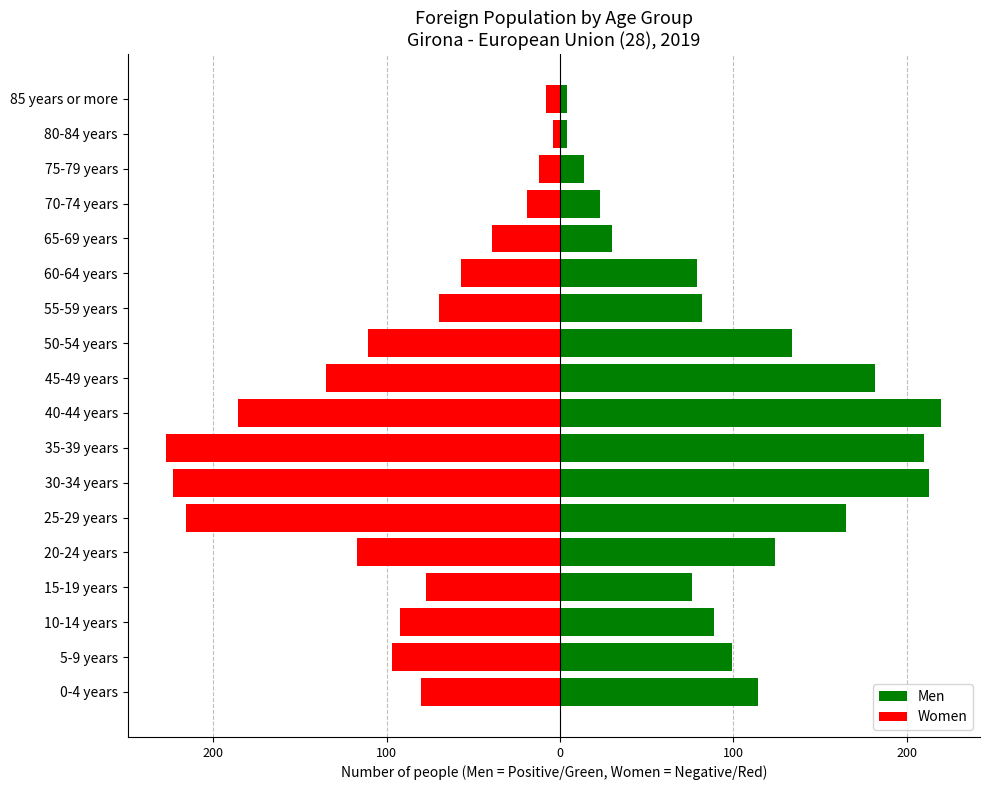

Reading right to left, list all the values displayed in this chart.

Men: 4	4	14	23	30	79	82	134	182	220	210	213	165	124	76	89	99	114
Women: -8	-4	-12	-19	-39	-57	-70	-111	-135	-186	-227	-223	-216	-117	-77	-92	-97	-80